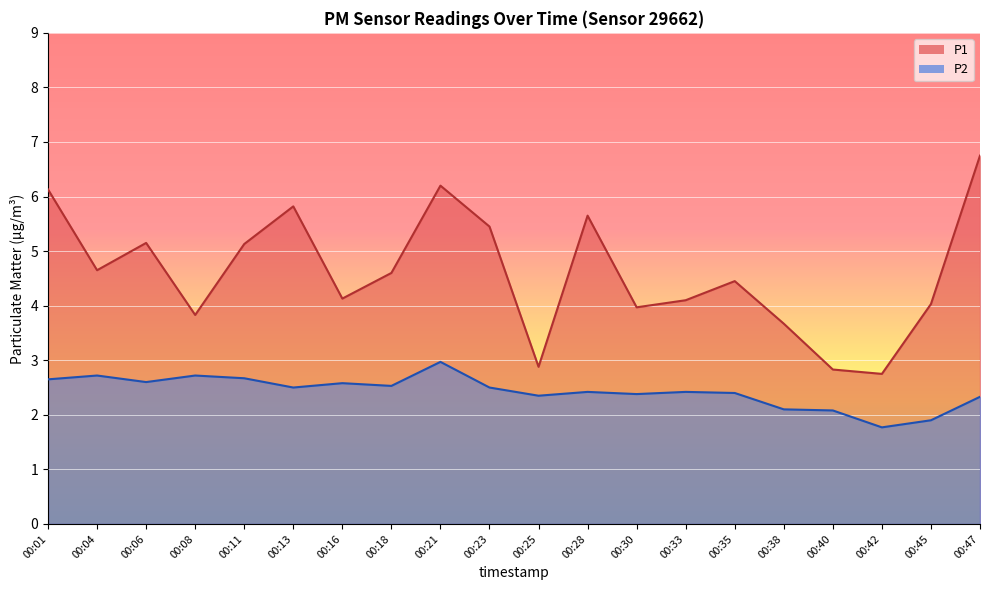

What are all the series names shown in the legend?

P1, P2